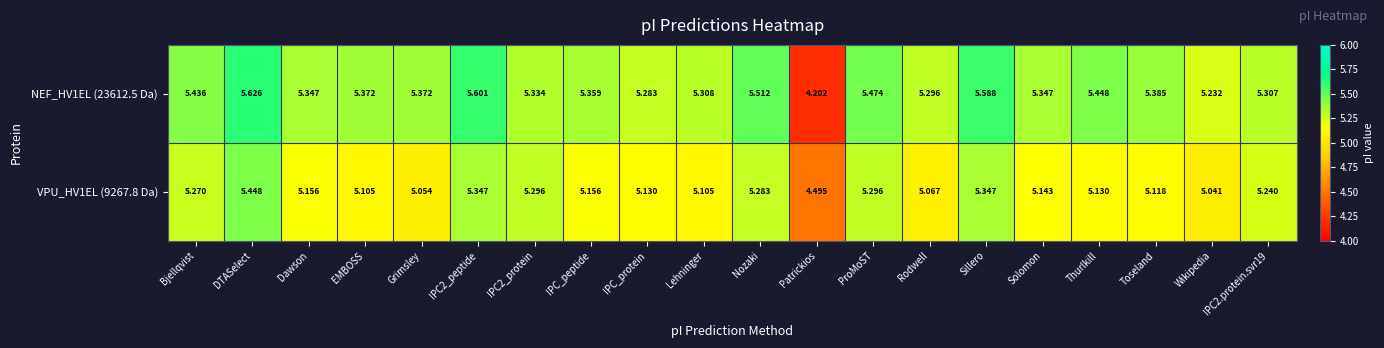

How many series are shown in this chart?

2